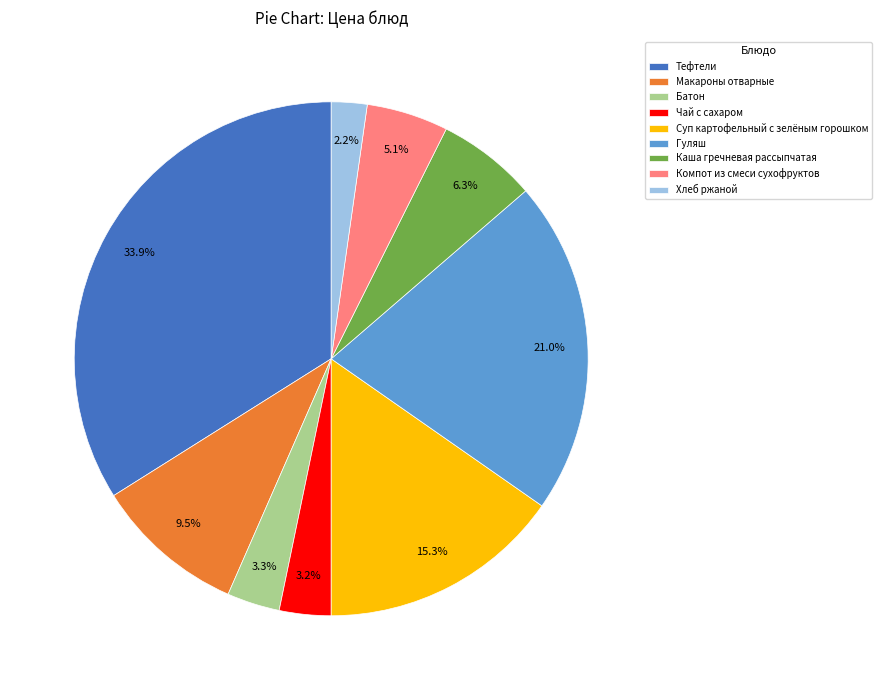

True or false: Тефтели accounts for 34% of the total.

True